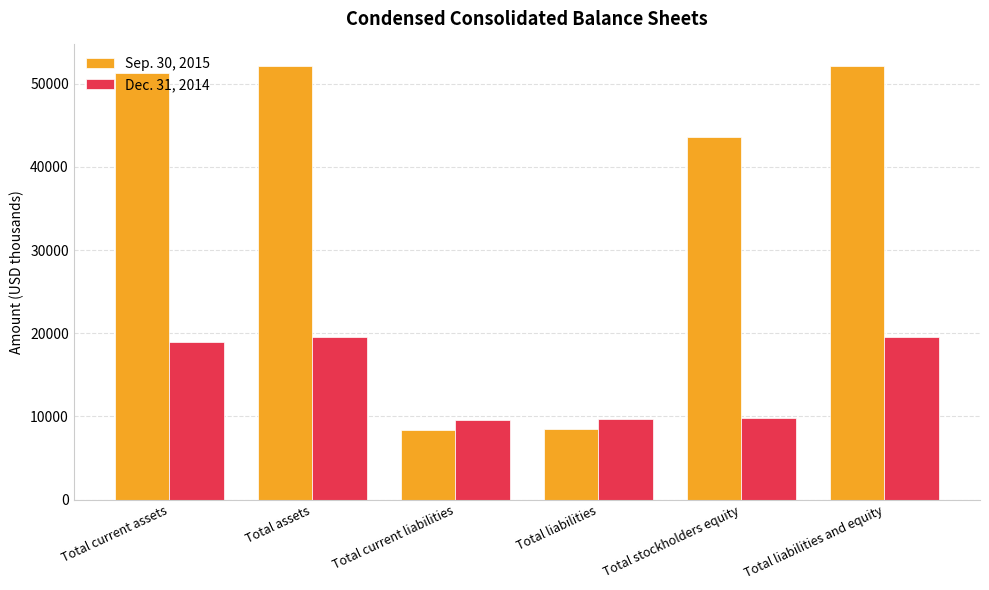

What is the smallest value displayed?

8343